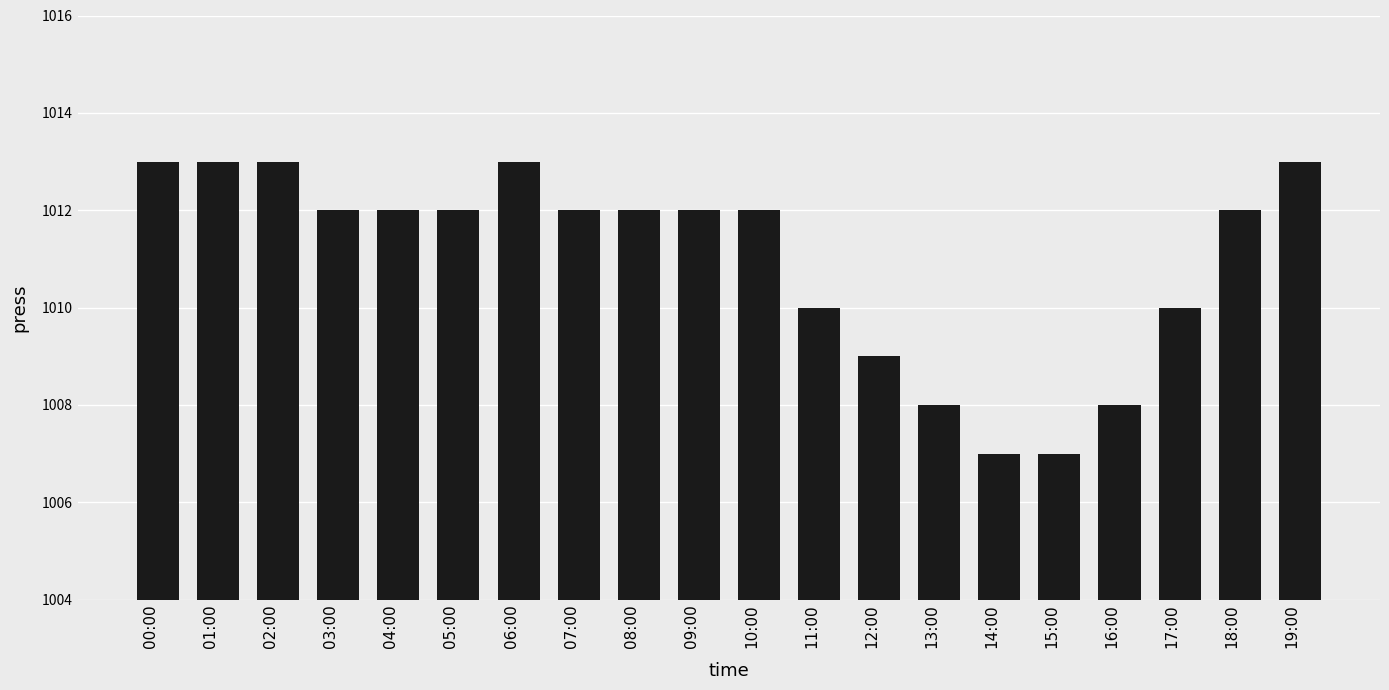

Are the bars grouped side by side (vs. stacked)?

No